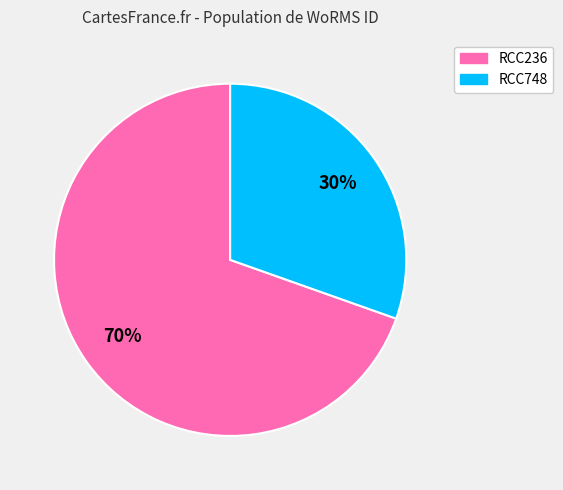

Do RCC236 and RCC748 together represent more than half of the pie?

Yes